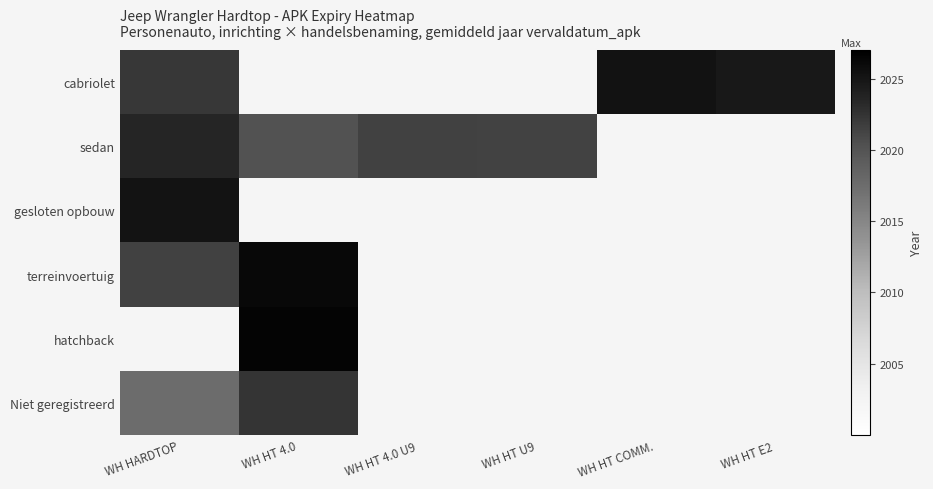

Between WH HT 4.0 and WH HT E2, which is larger?

WH HT E2